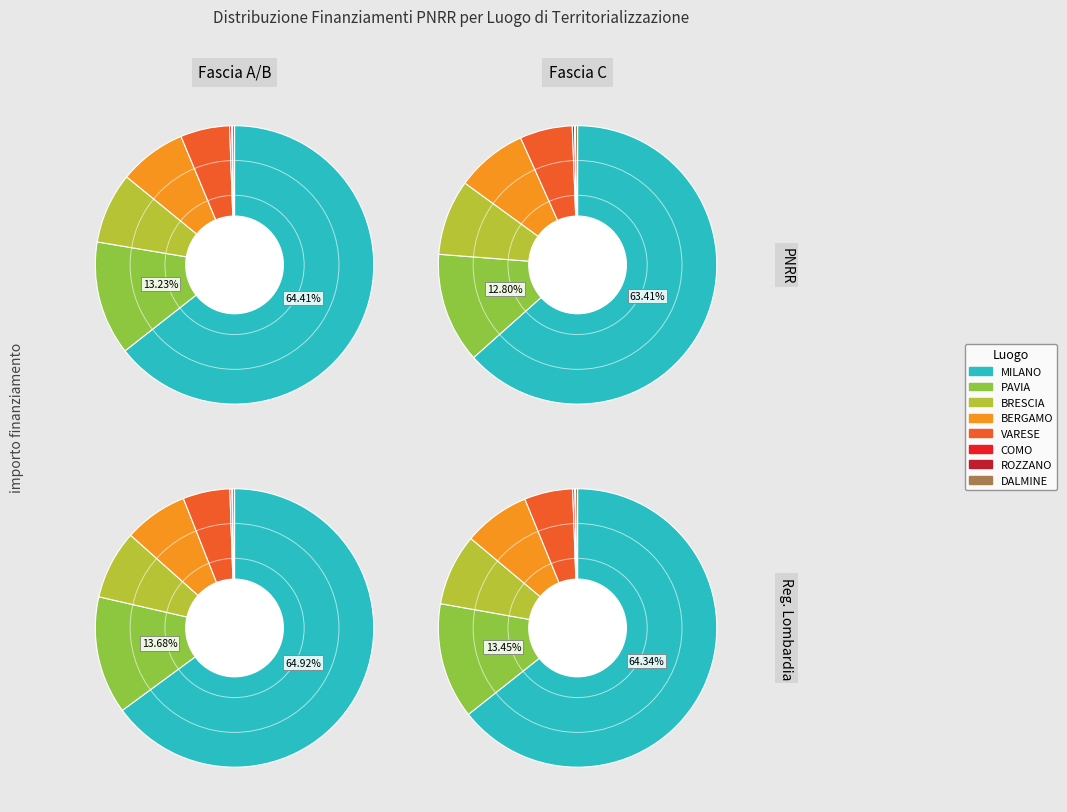

Which category has the biggest portion of the pie?

MILANO